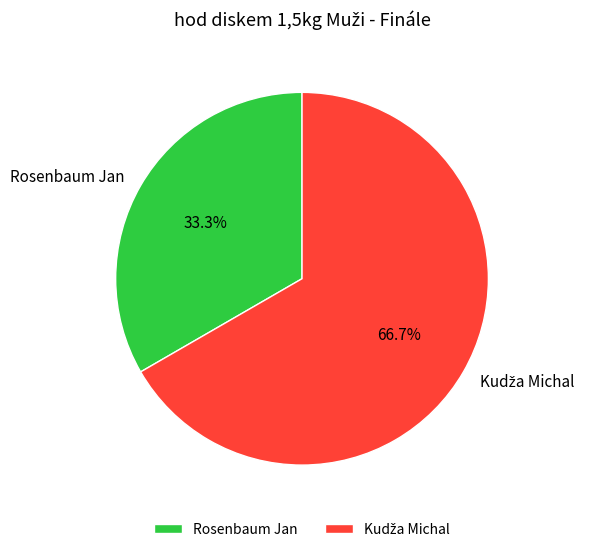

To the nearest percent, what is the difference between the largest and smallest slice percentages?

33%